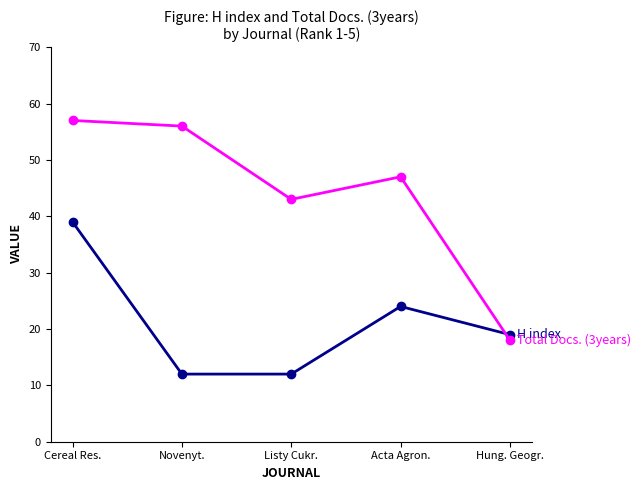

What is the difference between the highest and lowest values at Listy Cukr.?

31